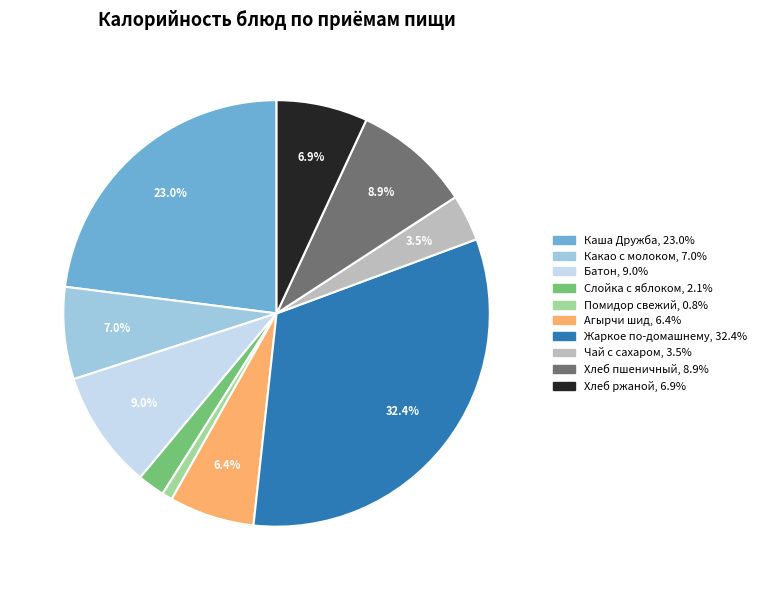

Do Жаркое по-домашнему and Чай с сахаром together represent more than half of the pie?

No